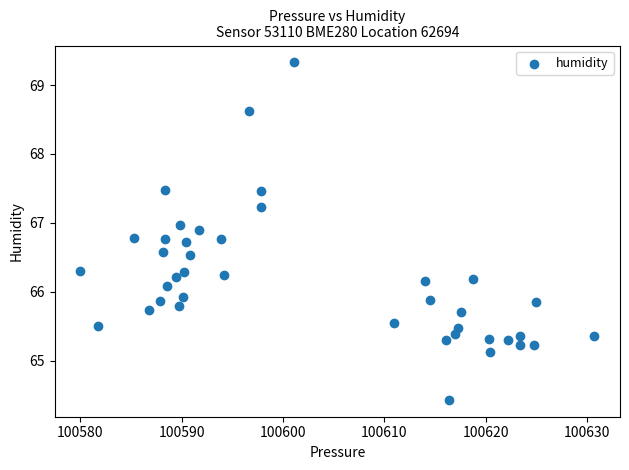

What is the range of X values (max minus min)?

50.7